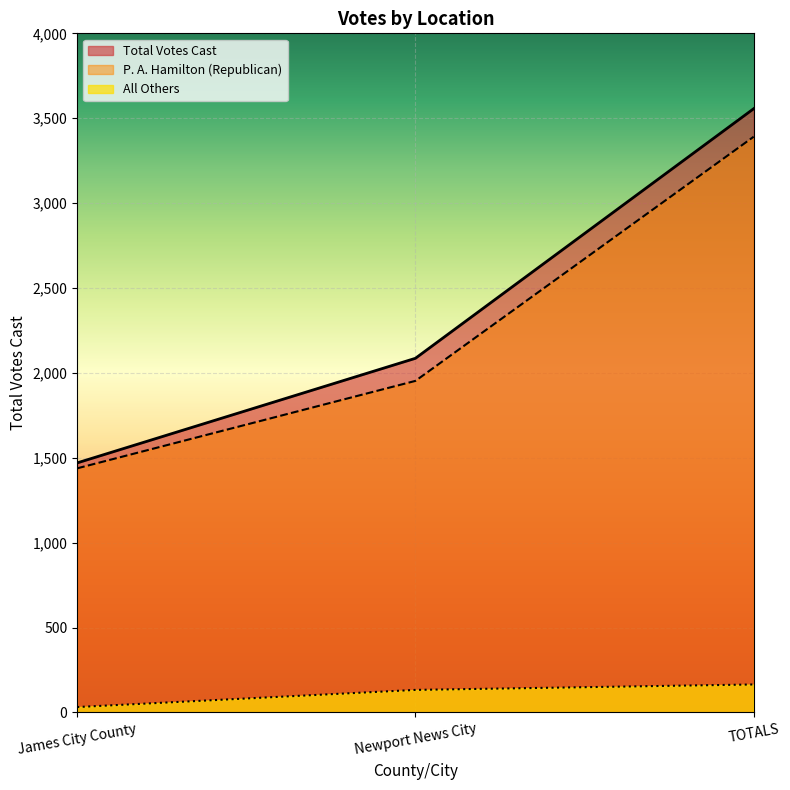

Rank the categories by value from highest to lowest.

TOTALS, Newport News City, James City County